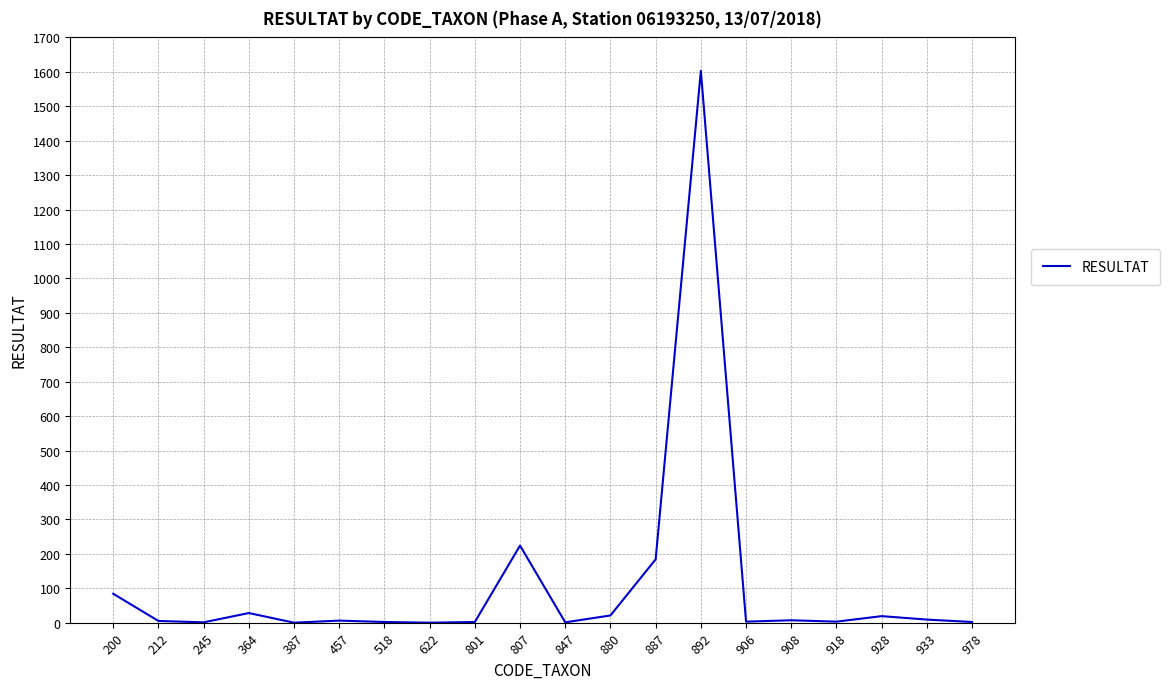

How many lines are shown in the chart?

1